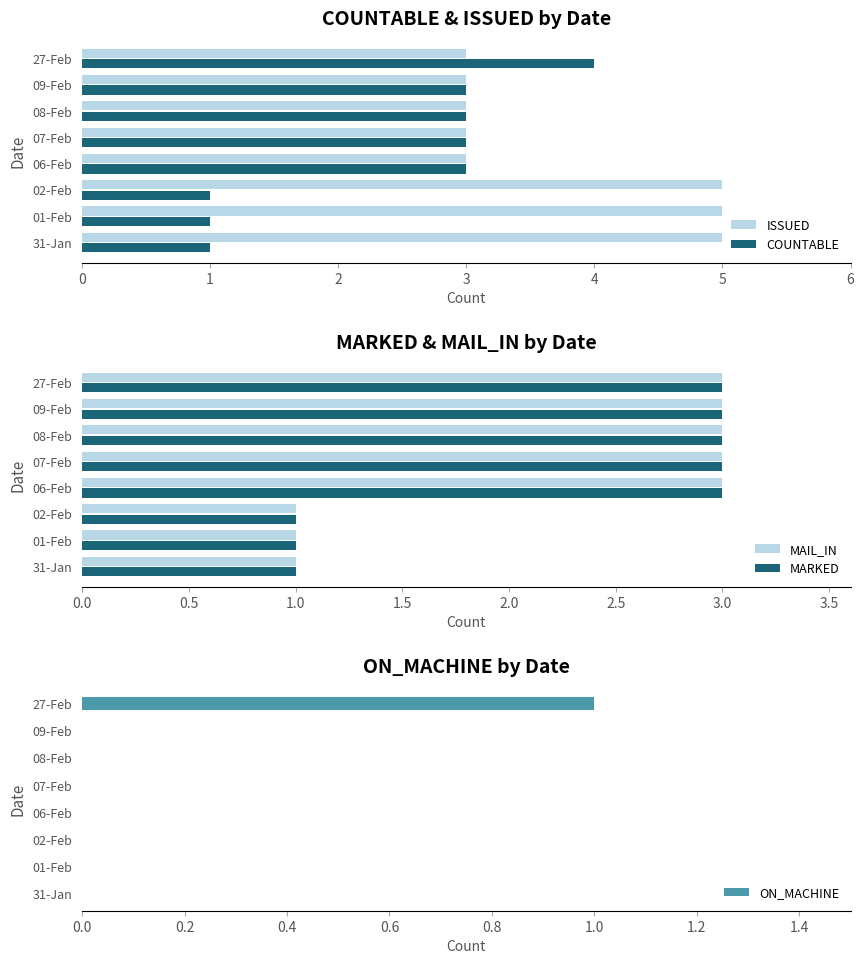

What is the difference between the maximum and minimum values in the COUNTABLE series?

3